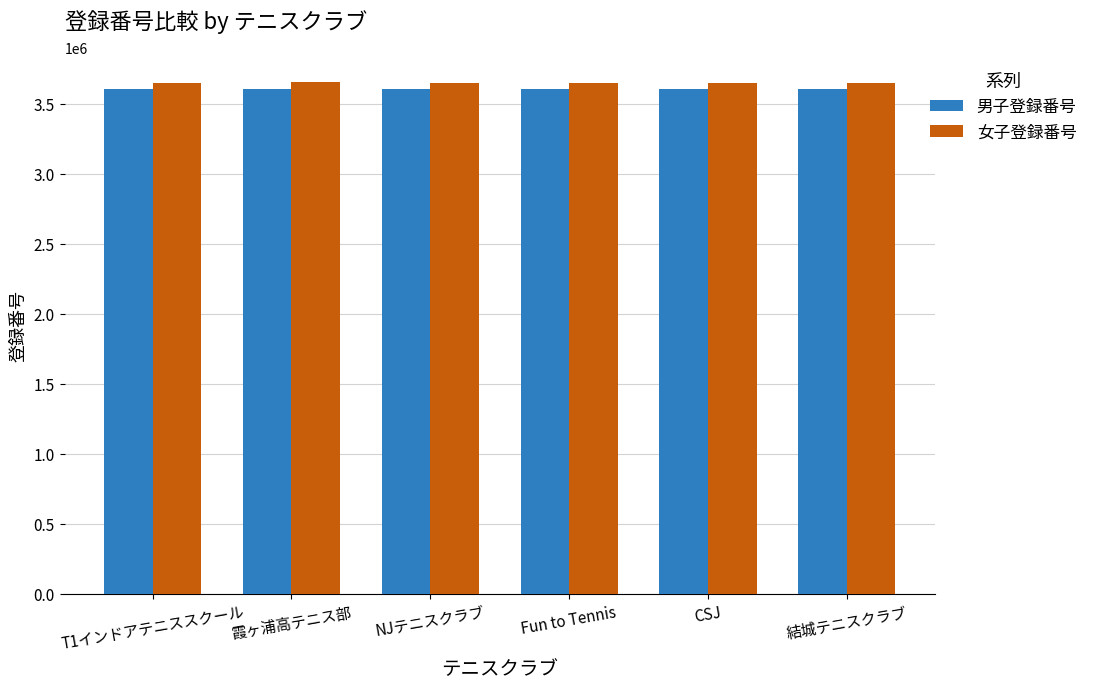

What is the approximate value of 男子登録番号 at CSJ?

3604939